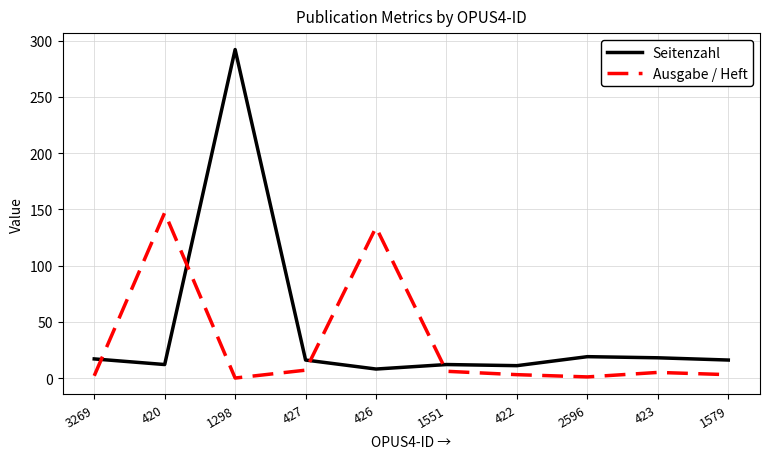

Which series changed the most between 426 and 1579?

Ausgabe / Heft